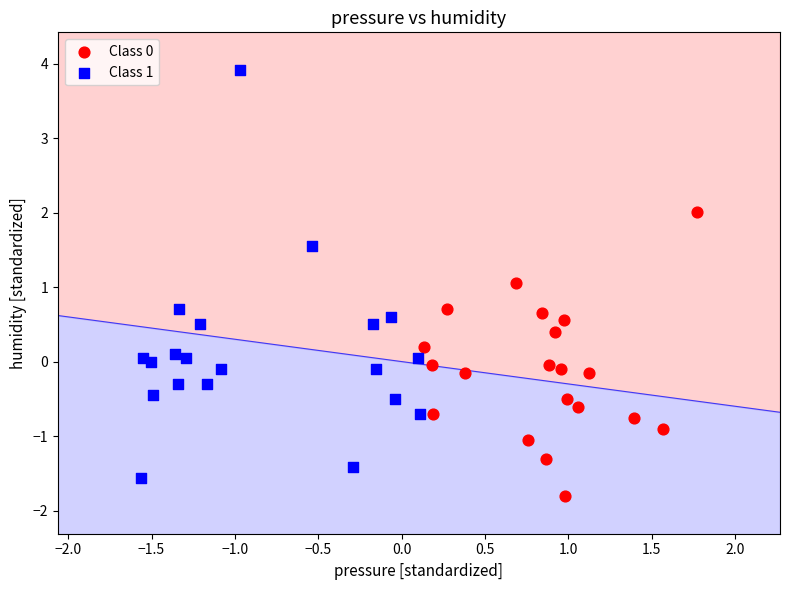

Which series contains the highest Y value?

Class 1